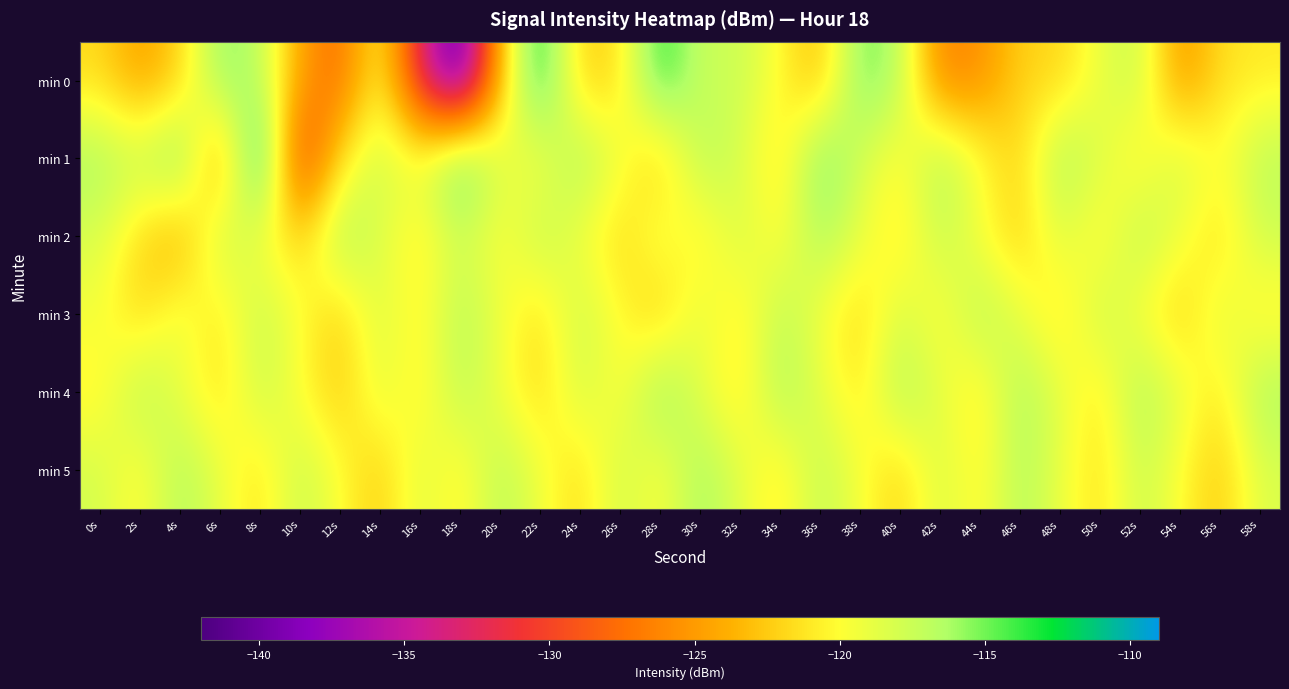

Reading left to right, transcribe all the data shown in this chart.

min 0: 0s=-121.7	2s=-124.8	4s=-122.3	6s=-115.1	8s=-116.9	10s=-124.4	12s=-128.2	14s=-119.6	16s=-132.8	18s=-141.9	20s=-123.1	22s=-111.9	24s=-122.5	26s=-121.6	28s=-112.8	30s=-117.7	32s=-117.4	34s=-120.1	36s=-123.5	38s=-114.6	40s=-116.6	42s=-126.6	44s=-125.8	46s=-122.1	48s=-122.1	50s=-119.0	52s=-117.2	54s=-125.6	56s=-121.5	58s=-121.0
min 1: 0s=-116.0	2s=-117.2	4s=-114.1	6s=-126.1	8s=-109.7	10s=-131.8	12s=-121.3	14s=-117.5	16s=-119.2	18s=-112.8	20s=-118.3	22s=-120.1	24s=-115.7	26s=-119.2	28s=-122.9	30s=-116.5	32s=-118.0	34s=-121.7	36s=-114.2	38s=-117.9	40s=-120.5	42s=-116.0	44s=-119.7	46s=-122.2	48s=-115.8	50s=-118.4	52s=-121.0	54s=-117.6	56s=-120.2	58s=-116.7
min 2: 0s=-118.2	2s=-121.9	4s=-124.5	6s=-117.0	8s=-119.7	10s=-122.3	12s=-115.8	14s=-118.4	16s=-121.1	18s=-117.6	20s=-120.3	22s=-116.9	24s=-119.4	26s=-122.1	28s=-118.6	30s=-121.2	32s=-117.9	34s=-120.4	36s=-116.1	38s=-118.8	40s=-121.4	42s=-117.1	44s=-119.8	46s=-122.4	48s=-118.2	50s=-120.9	52s=-116.5	54s=-119.2	56s=-121.9	58s=-117.6
min 3: 0s=-119.5	2s=-122.1	4s=-118.8	6s=-121.5	8s=-117.1	10s=-119.8	12s=-122.5	14s=-118.1	16s=-120.8	18s=-116.5	20s=-119.1	22s=-121.8	24s=-117.5	26s=-120.1	28s=-122.8	30s=-118.5	32s=-121.1	34s=-116.8	36s=-119.5	38s=-122.1	40s=-117.9	42s=-120.6	44s=-116.2	46s=-118.9	48s=-121.6	50s=-117.2	52s=-119.9	54s=-122.6	56s=-118.2	58s=-120.9
min 4: 0s=-120.7	2s=-116.3	4s=-119.0	6s=-121.7	8s=-117.3	10s=-120.0	12s=-122.7	14s=-118.3	16s=-121.0	18s=-116.7	20s=-119.3	22s=-122.0	24s=-117.7	26s=-120.3	28s=-115.0	30s=-118.7	32s=-121.3	34s=-116.0	36s=-118.7	38s=-121.3	40s=-116.0	42s=-118.7	44s=-121.3	46s=-116.0	48s=-118.7	50s=-121.3	52s=-116.0	54s=-118.7	56s=-121.3	58s=-116.0
min 5: 0s=-117.9	2s=-120.6	4s=-116.2	6s=-118.9	8s=-121.6	10s=-117.2	12s=-119.9	14s=-122.6	16s=-118.2	18s=-120.9	20s=-116.6	22s=-119.2	24s=-121.9	26s=-117.6	28s=-120.2	30s=-115.9	32s=-118.6	34s=-121.2	36s=-116.9	38s=-119.6	40s=-122.2	42s=-118.0	44s=-120.7	46s=-116.3	48s=-119.0	50s=-121.7	52s=-117.3	54s=-120.0	56s=-122.7	58s=-118.3